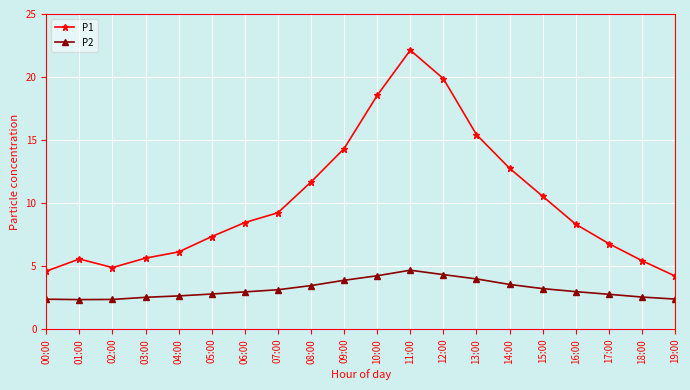

What is the value of the P1 point at the 19th from the left?

5.4